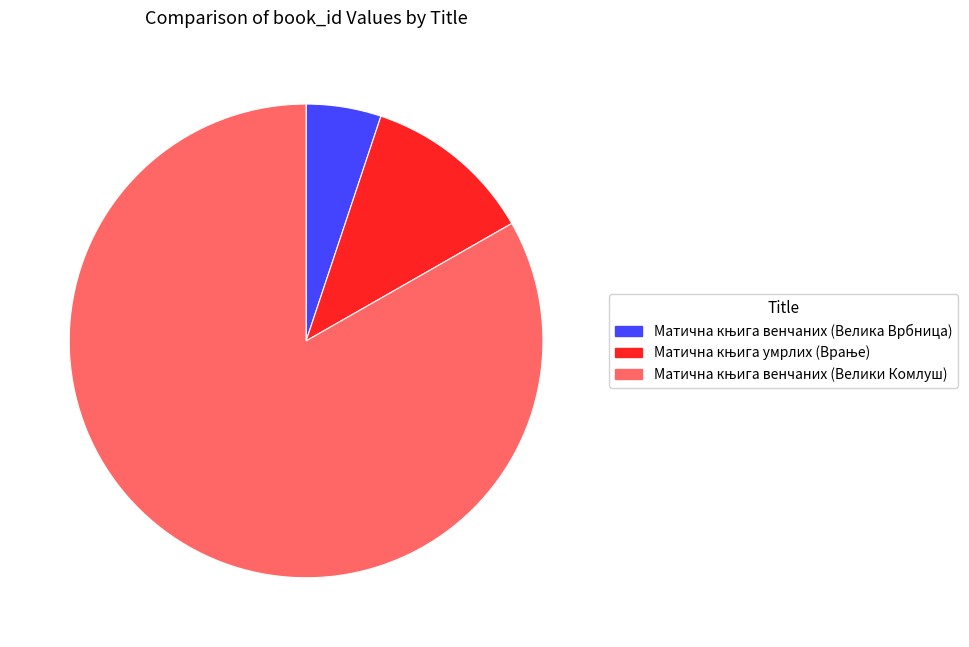

To the nearest percent, what percentage of the pie is Матична књига умрлих (Врање)?

12%